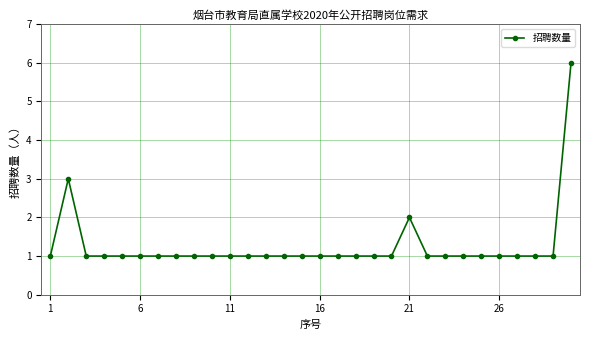

What is the minimum value shown in the chart?

1